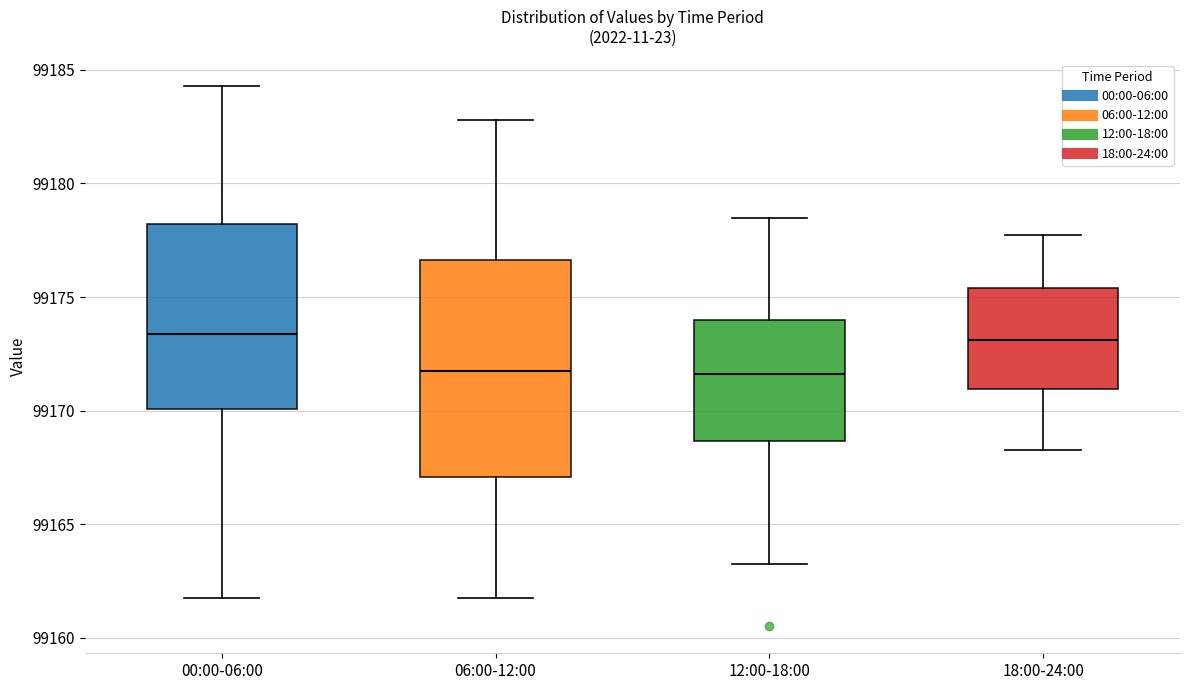

Which box is the tallest, from its lower edge to its upper edge?

06:00-12:00